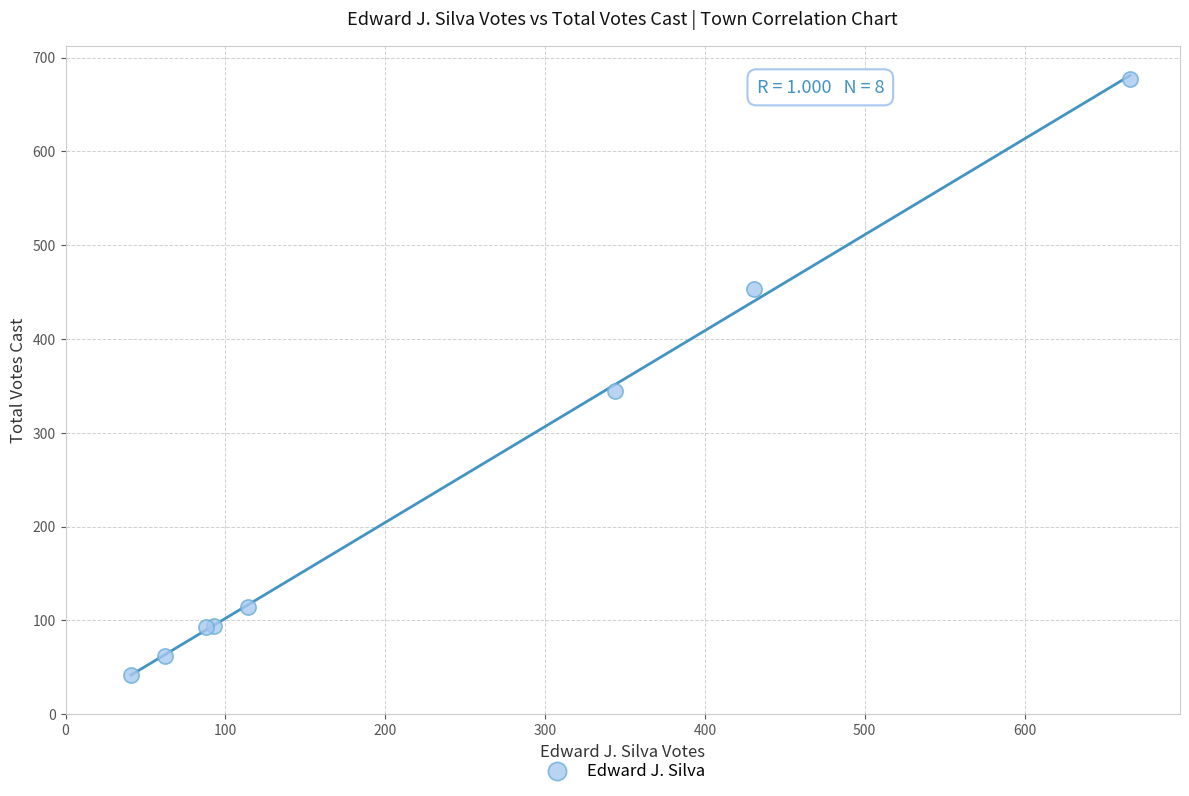

What Y value in the scatter plot is closest to 359?

344